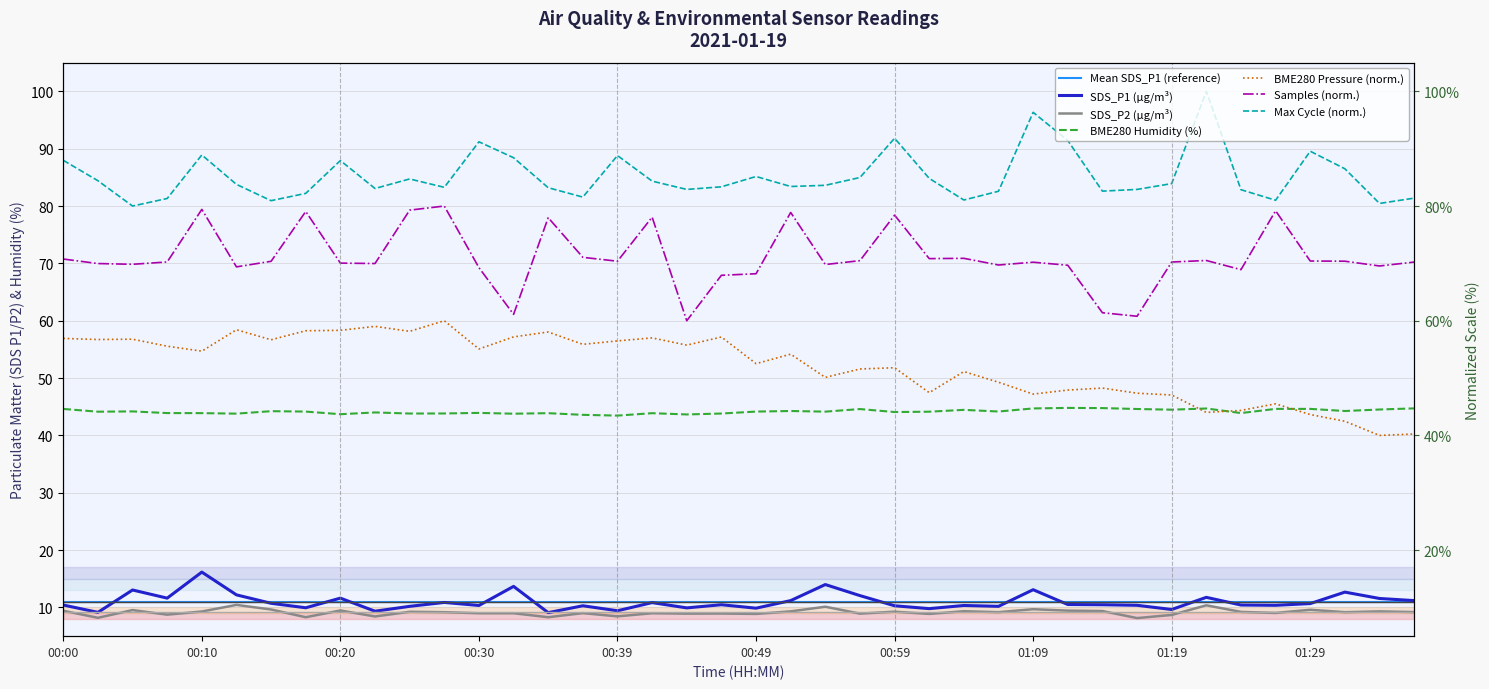

Reading right to left, transcribe all the data shown in this chart.

SDS_P1: 01:36=11.2	01:34=11.6	01:31=12.7	01:29=10.7	01:26=10.4	01:24=10.4	01:21=11.8	01:19=9.7	01:17=10.4	01:14=10.5	01:12=10.5	01:09=13.1	01:07=10.2	01:04=10.3	01:02=9.8	00:59=10.3	00:57=12.1	00:54=14.0	00:52=11.2	00:49=9.9	00:47=10.5	00:44=9.9	00:42=10.8	00:39=9.4	00:37=10.3	00:35=9.1	00:32=13.7	00:30=10.3	00:27=10.9	00:25=10.2	00:22=9.3	00:20=11.6	00:17=9.9	00:15=10.7	00:12=12.2	00:10=16.2	00:07=11.6	00:05=13.1	00:02=9.2	00:00=10.4
SDS_P2: 01:36=9.2	01:34=9.3	01:31=9.2	01:29=9.6	01:26=9.1	01:24=9.2	01:21=10.4	01:19=8.7	01:17=8.2	01:14=9.4	01:12=9.4	01:09=9.7	01:07=9.2	01:04=9.3	01:02=8.9	00:59=9.3	00:57=8.9	00:54=10.1	00:52=9.3	00:49=8.9	00:47=8.9	00:44=8.9	00:42=9.0	00:39=8.4	00:37=9.0	00:35=8.3	00:32=9.0	00:30=9.0	00:27=9.2	00:25=9.2	00:22=8.4	00:20=9.5	00:17=8.3	00:15=9.7	00:12=10.4	00:10=9.3	00:07=8.8	00:05=9.6	00:02=8.2	00:00=9.4
BME280_humidity: 01:36=44.7	01:34=44.5	01:31=44.3	01:29=44.6	01:26=44.6	01:24=43.9	01:21=44.7	01:19=44.5	01:17=44.6	01:14=44.8	01:12=44.8	01:09=44.7	01:07=44.2	01:04=44.5	01:02=44.1	00:59=44.1	00:57=44.6	00:54=44.1	00:52=44.3	00:49=44.2	00:47=43.8	00:44=43.7	00:42=43.9	00:39=43.5	00:37=43.6	00:35=43.9	00:32=43.8	00:30=43.9	00:27=43.8	00:25=43.8	00:22=44.0	00:20=43.7	00:17=44.2	00:15=44.2	00:12=43.8	00:10=43.9	00:07=43.9	00:05=44.2	00:02=44.1	00:00=44.6
BME280_pressure: 01:36=40.3	01:34=40.0	01:31=42.5	01:29=43.6	01:26=45.5	01:24=44.4	01:21=44.0	01:19=47.0	01:17=47.4	01:14=48.3	01:12=47.9	01:09=47.2	01:07=49.3	01:04=51.1	01:02=47.5	00:59=51.8	00:57=51.6	00:54=50.1	00:52=54.2	00:49=52.5	00:47=57.2	00:44=55.7	00:42=57.0	00:39=56.5	00:37=55.9	00:35=58.0	00:32=57.2	00:30=55.1	00:27=60.0	00:25=58.2	00:22=59.0	00:20=58.3	00:17=58.3	00:15=56.7	00:12=58.4	00:10=54.7	00:07=55.6	00:05=56.8	00:02=56.7	00:00=56.9
Samples: 01:36=70.2	01:34=69.5	01:31=70.4	01:29=70.4	01:26=79.2	01:24=68.9	01:21=70.5	01:19=70.2	01:17=60.8	01:14=61.4	01:12=69.7	01:09=70.2	01:07=69.7	01:04=70.9	01:02=70.8	00:59=78.4	00:57=70.5	00:54=69.8	00:52=78.9	00:49=68.2	00:47=67.9	00:44=60.0	00:42=78.1	00:39=70.4	00:37=71.1	00:35=78.0	00:32=61.1	00:30=69.3	00:27=80.0	00:25=79.3	00:22=70.0	00:20=70.0	00:17=79.1	00:15=70.4	00:12=69.4	00:10=79.4	00:07=70.2	00:05=69.8	00:02=70.0	00:00=70.8
Max_cycle: 01:36=81.4	01:34=80.5	01:31=86.5	01:29=89.6	01:26=81.0	01:24=82.8	01:21=100.0	01:19=83.9	01:17=82.9	01:14=82.6	01:12=91.4	01:09=96.3	01:07=82.6	01:04=81.1	01:02=84.8	00:59=91.8	00:57=85.0	00:54=83.6	00:52=83.4	00:49=85.2	00:47=83.4	00:44=82.9	00:42=84.3	00:39=88.8	00:37=81.6	00:35=83.2	00:32=88.4	00:30=91.2	00:27=83.3	00:25=84.7	00:22=83.1	00:20=87.9	00:17=82.2	00:15=80.9	00:12=83.8	00:10=88.9	00:07=81.3	00:05=80.0	00:02=84.4	00:00=88.0